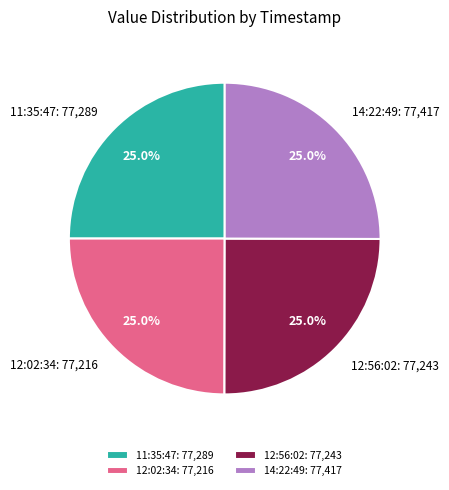

Does any single category account for the majority?

No